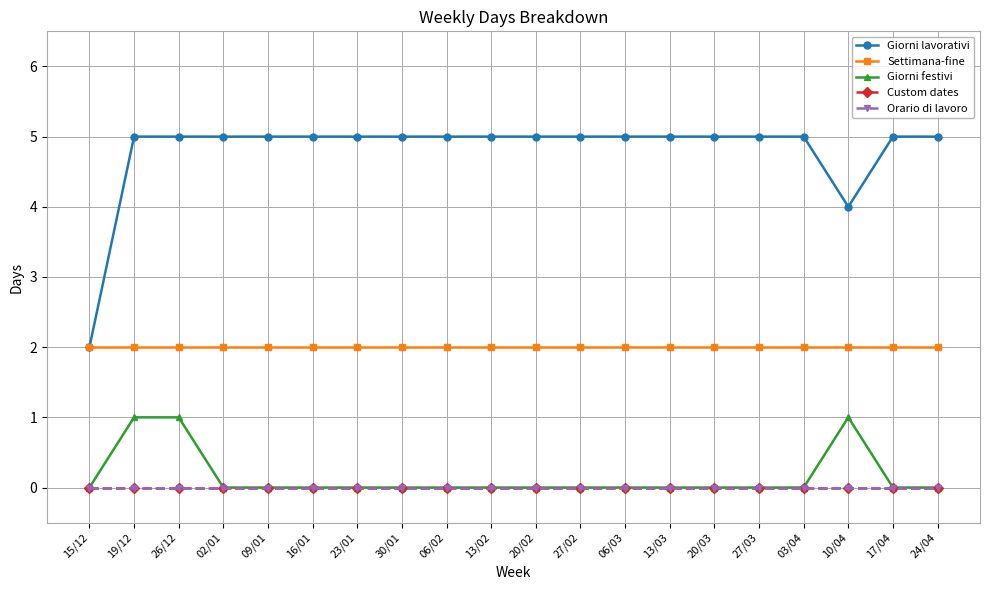

Which has a higher value, 09/01 or 16/01?

09/01